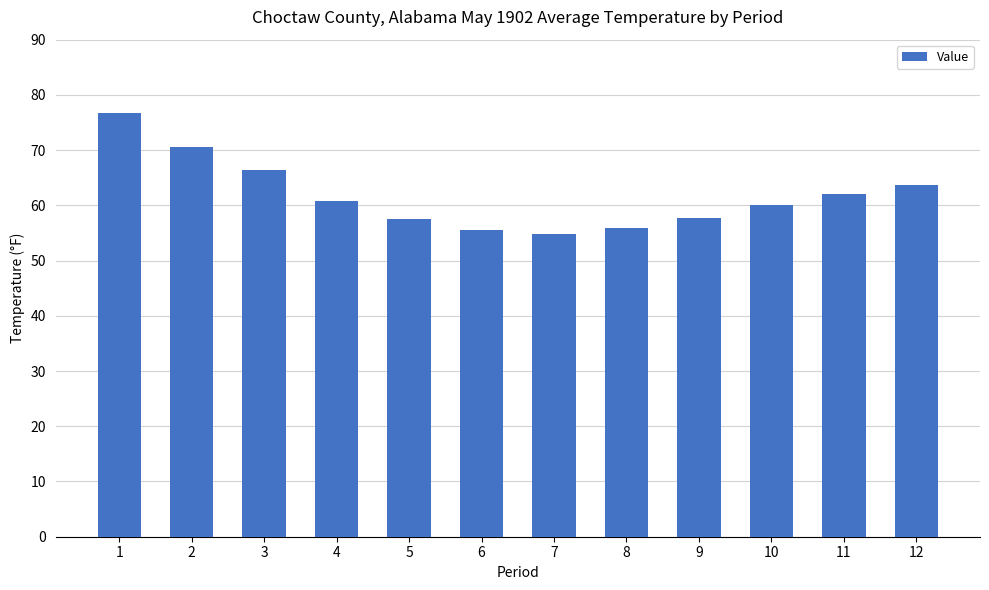

What is the minimum value shown in the chart?

54.8